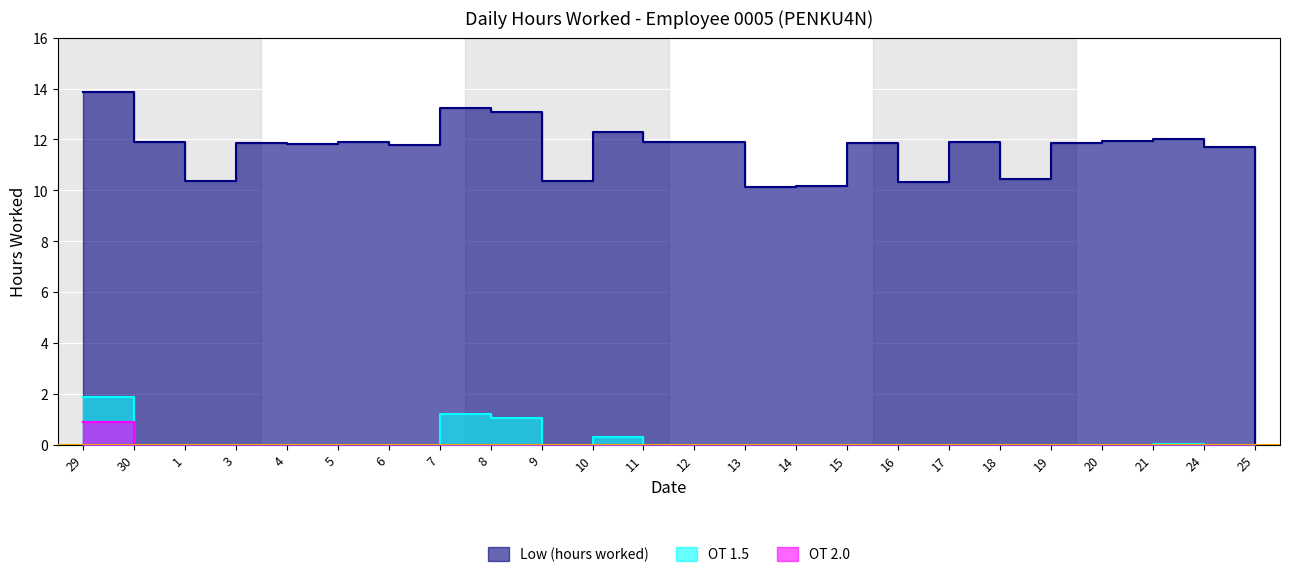

Reading left to right, list all the values displayed in this chart.

Low (hours worked): 13.9	11.9	10.4	11.8	11.8	11.9	11.8	13.2	13.1	10.4	12.3	11.9	11.9	10.1	10.2	11.9	10.3	11.9	10.4	11.9	11.9	12.0	11.7	0.0
OT 1.5: 1.9	0.0	0.0	0.0	0.0	0.0	0.0	1.2	1.1	0.0	0.3	0.0	0.0	0.0	0.0	0.0	0.0	0.0	0.0	0.0	0.0	0.0	0.0	0.0
OT 2.0: 0.9	0.0	0.0	0.0	0.0	0.0	0.0	0.0	0.0	0.0	0.0	0.0	0.0	0.0	0.0	0.0	0.0	0.0	0.0	0.0	0.0	0.0	0.0	0.0